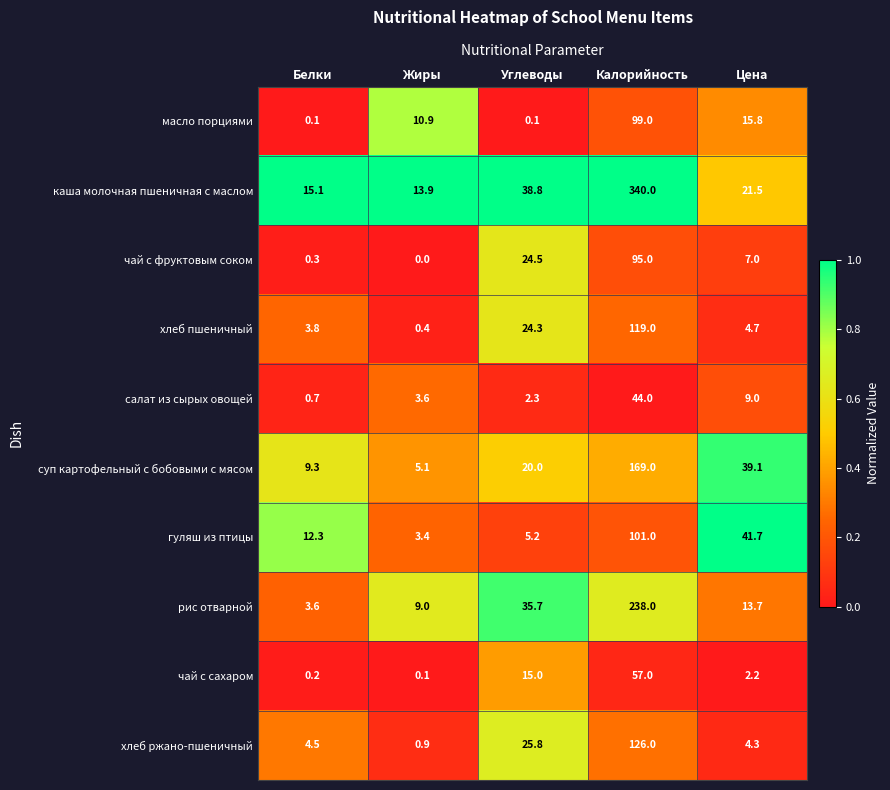

What is the average value of the чай с фруктовым соком series?

25.4